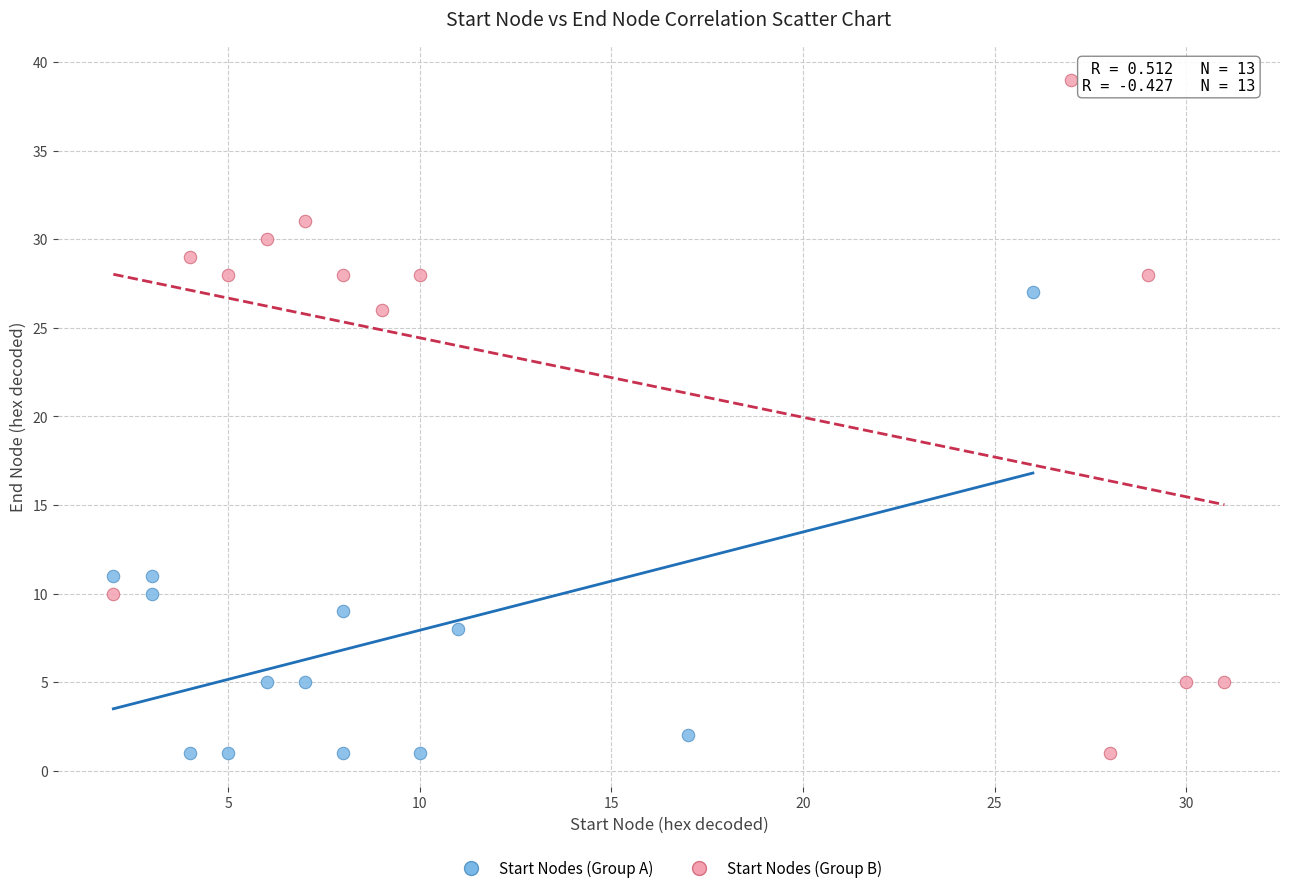

What are all the series names shown in the legend?

Start Nodes (Group A), Start Nodes (Group B)